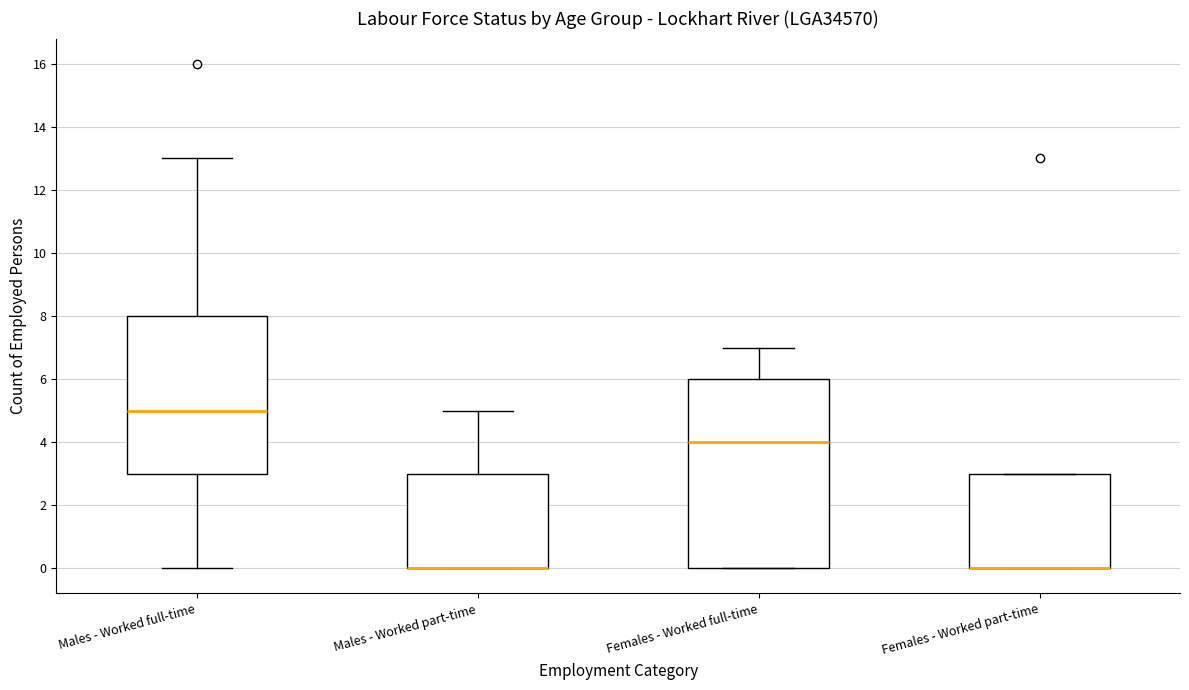

Reading left to right, transcribe this box plot: for each box, give where its median line is, the range the box spans, and where its two whiskers end, as read against the y-axis. The values are not printed on the chart, so give them approximately, as read against the axis.

Males - Worked full-time: median 5, box 3 to 8, whiskers 0 to 13
Males - Worked part-time: median 0 (drawn on the box's lower edge), box 0 to 3, whiskers 0 to 5
Females - Worked full-time: median 4, box 0 to 6, whiskers 0 to 7
Females - Worked part-time: median 0 (drawn on the box's lower edge), box 0 to 3, whiskers 0 to 3